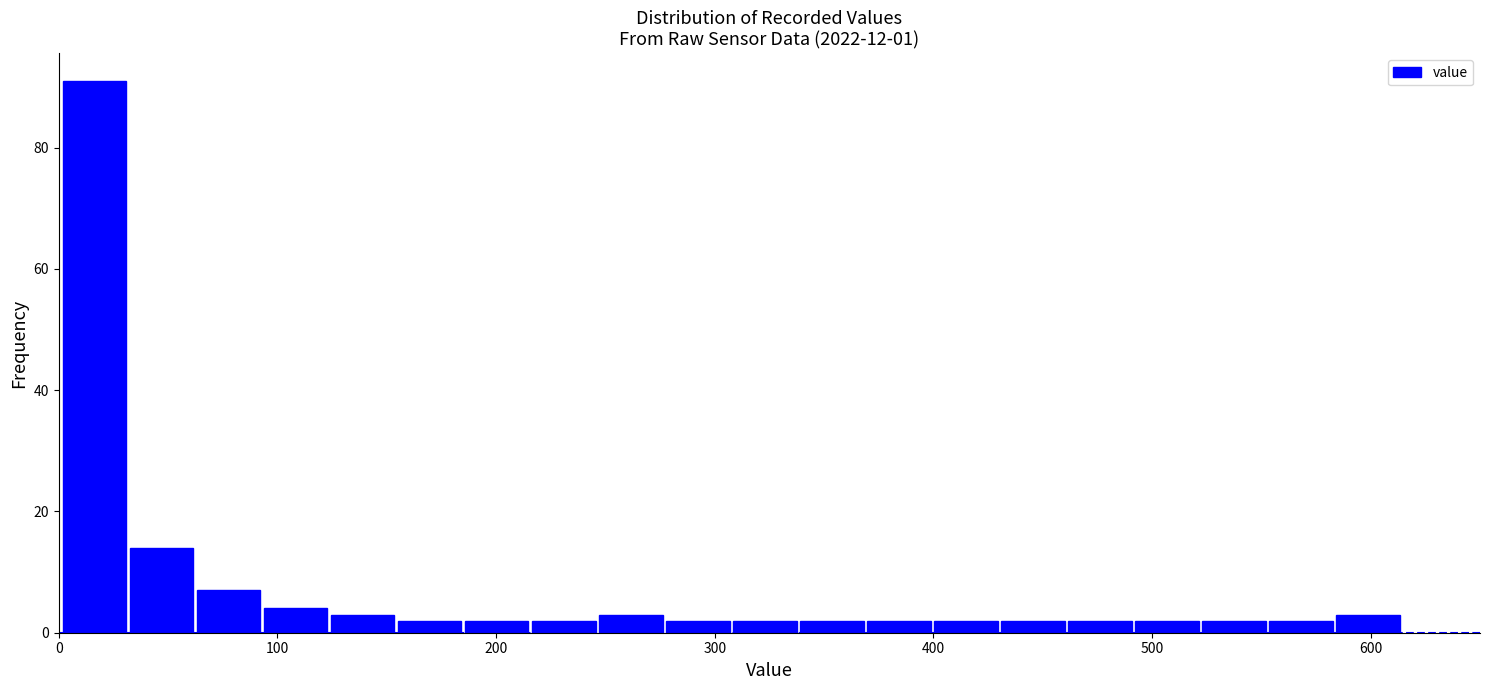

Around what value on the x-axis is the tallest bar? Give the approximate position of its centre, as read against the axis.

20